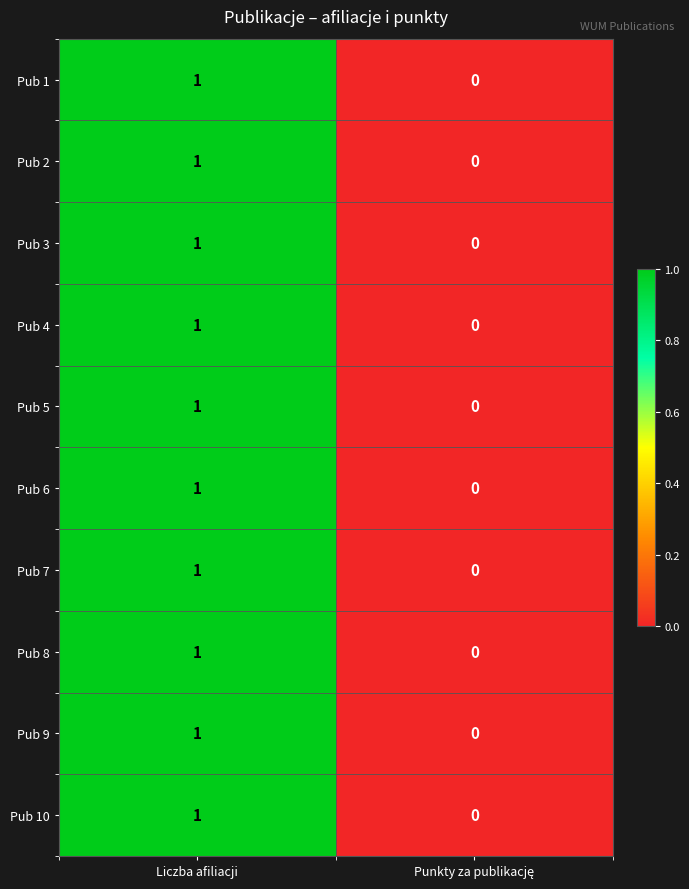

Reading left to right, what are all the values shown in this chart?

Pub 1: 1	0
Pub 2: 1	0
Pub 3: 1	0
Pub 4: 1	0
Pub 5: 1	0
Pub 6: 1	0
Pub 7: 1	0
Pub 8: 1	0
Pub 9: 1	0
Pub 10: 1	0